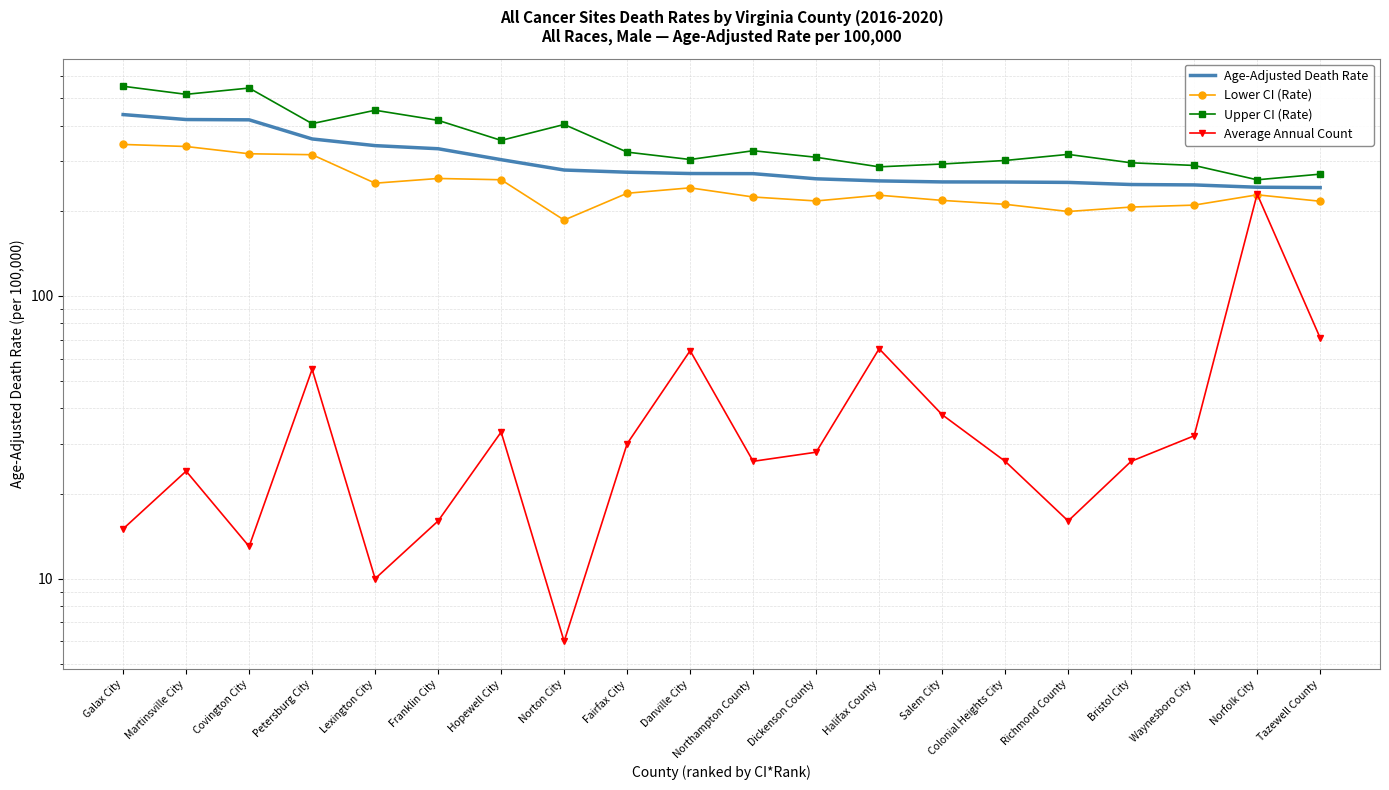

What is the average value of the Lower CI (Rate) series?

244.5